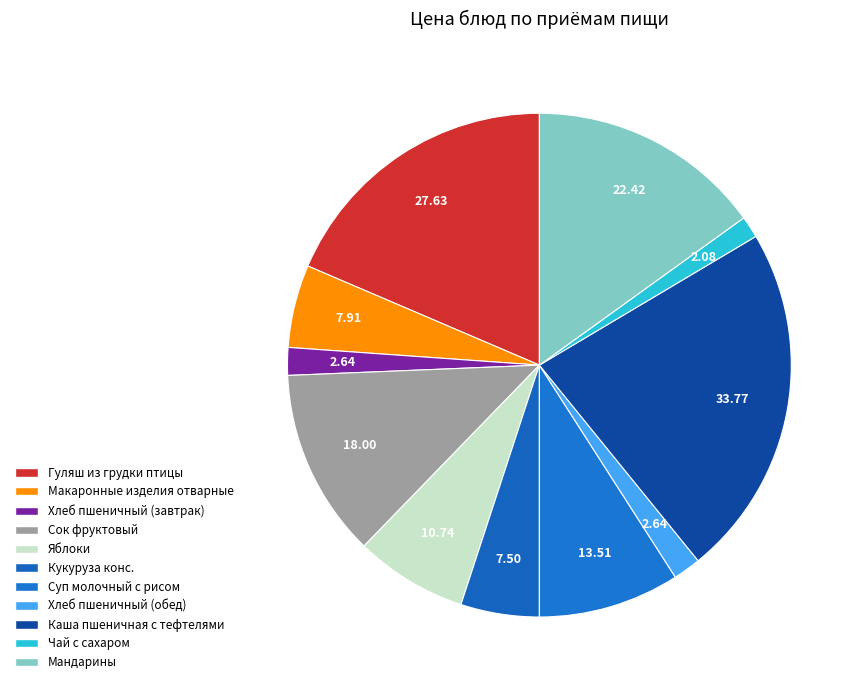

How many segments does this pie chart have?

11